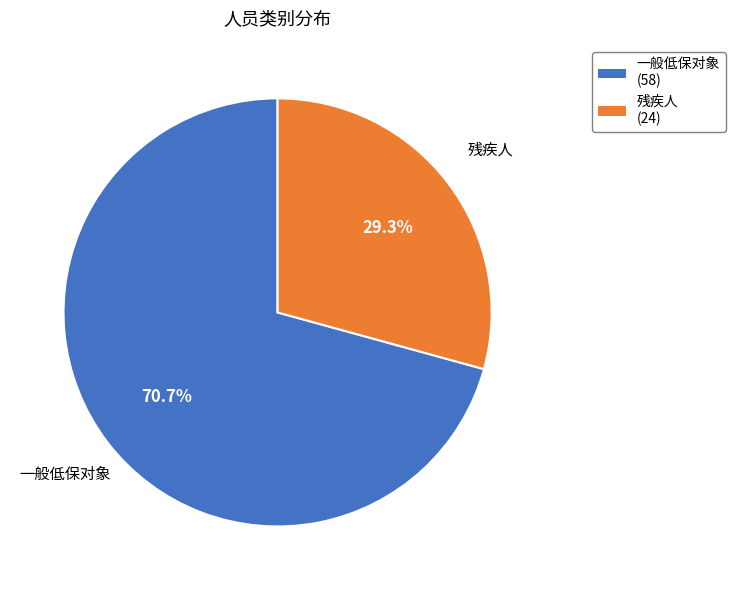

Which slice is the smallest?

残疾人